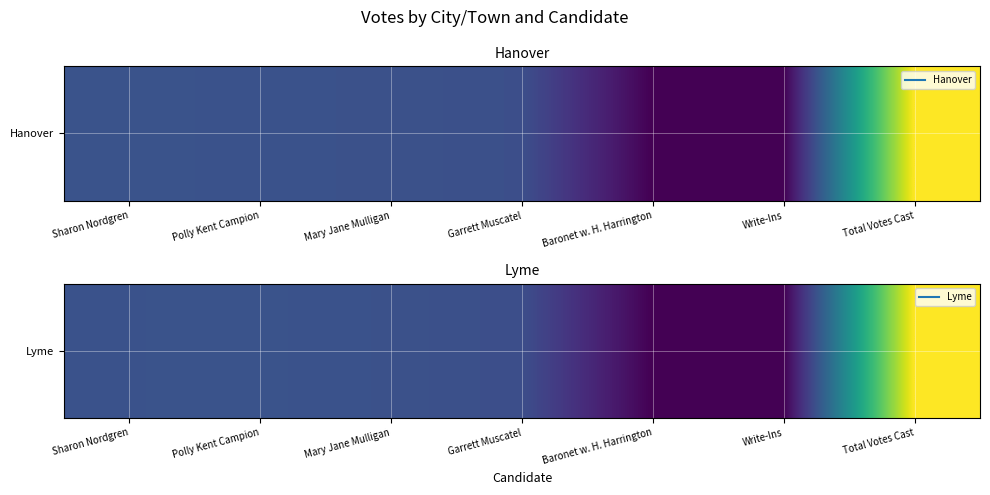

How many data points are less than 320?

3